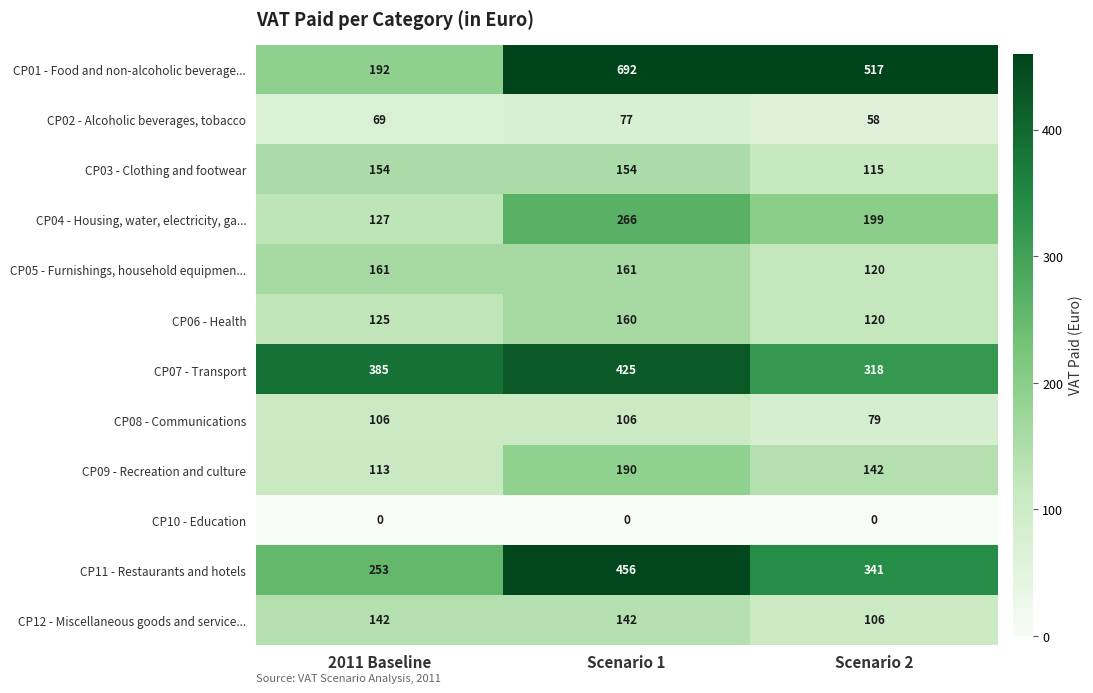

List the series in order of their peak value, lowest first.

CP10 - Education, CP02 - Alcoholic beverages, tobacco, CP08 - Communications, CP12 - Miscellaneous goods and service..., CP03 - Clothing and footwear, CP06 - Health, CP05 - Furnishings, household equipmen..., CP09 - Recreation and culture, CP04 - Housing, water, electricity, ga..., CP07 - Transport, CP11 - Restaurants and hotels, CP01 - Food and non-alcoholic beverage...